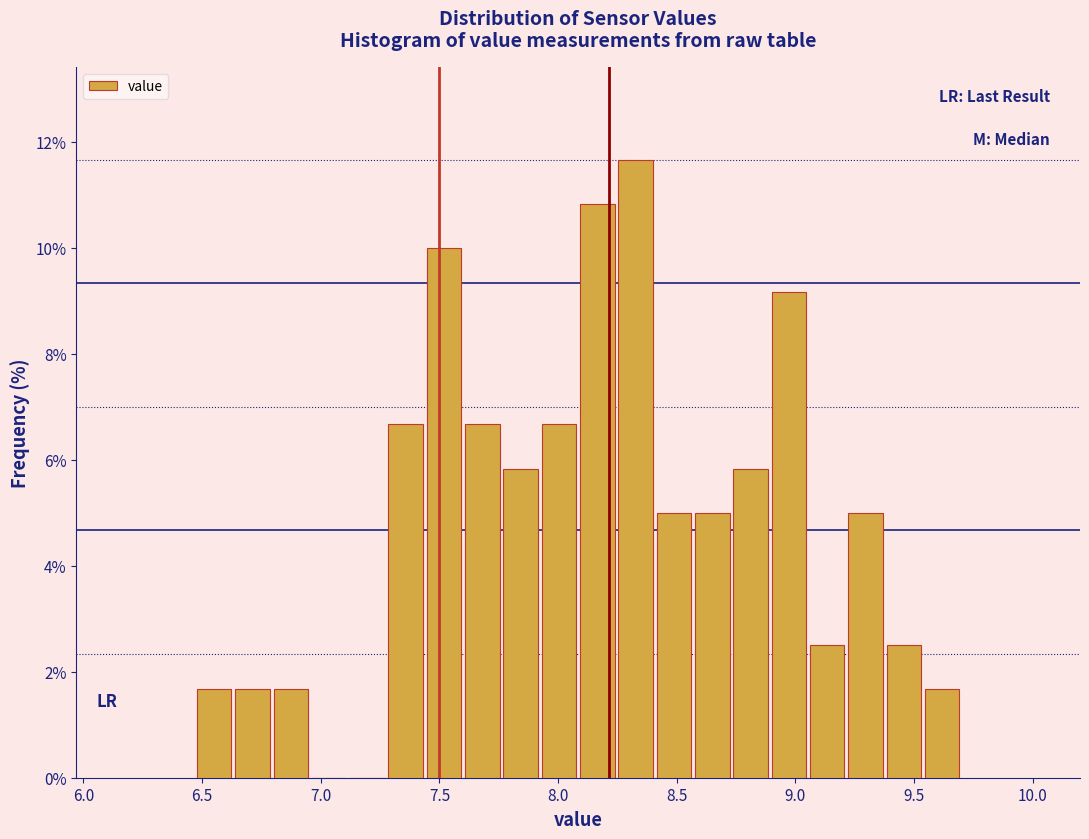

Around what value on the x-axis is the tallest bar? Give the approximate position of its centre, as read against the axis.

8.35